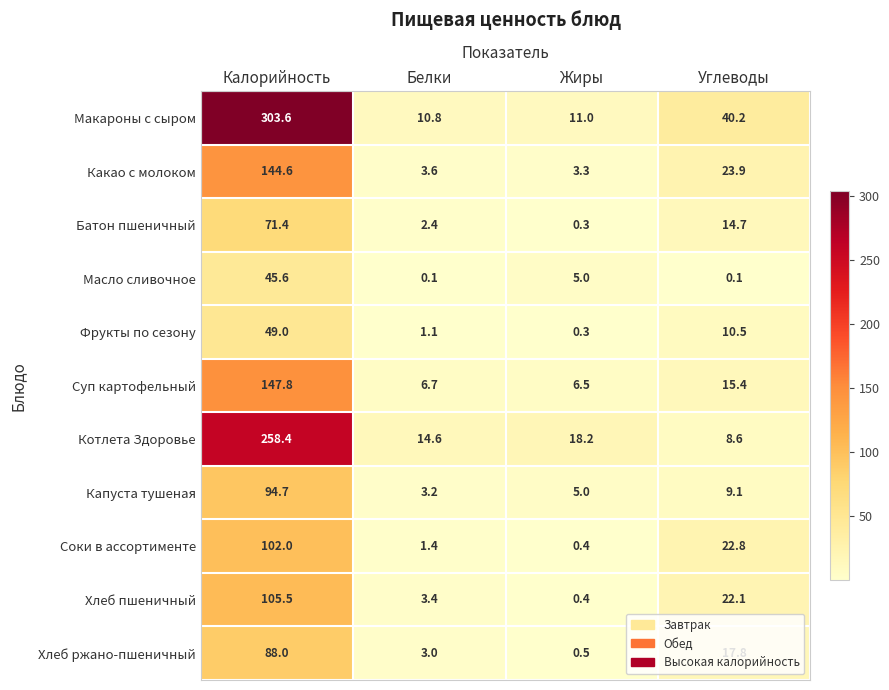

Which series changed the most between Белки and Углеводы?

Макароны с сыром